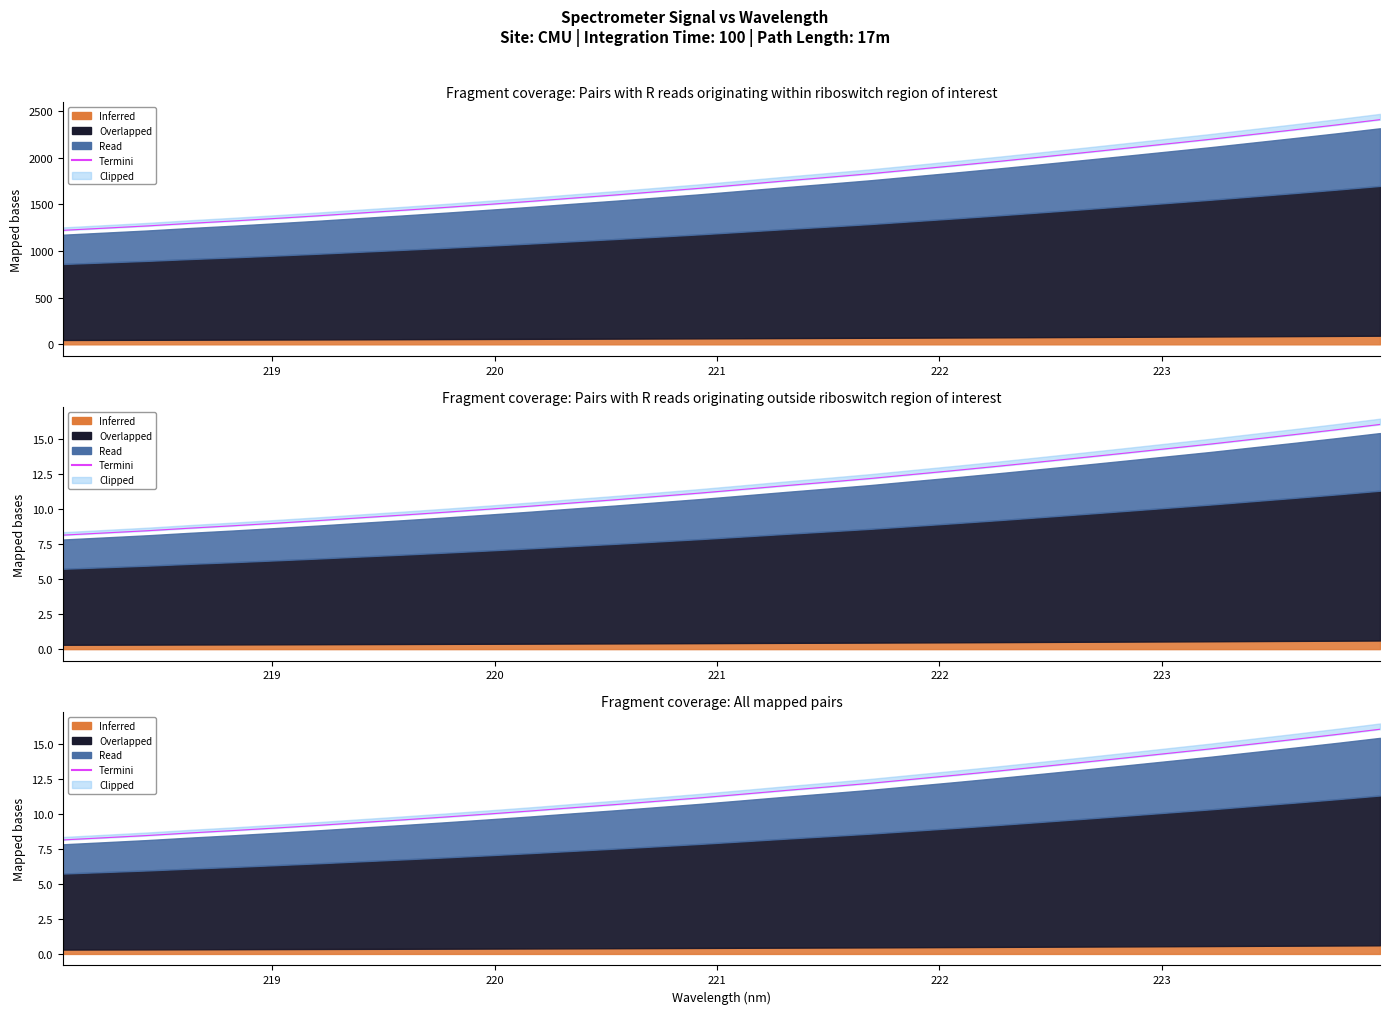

How many lines are shown in the chart?

1